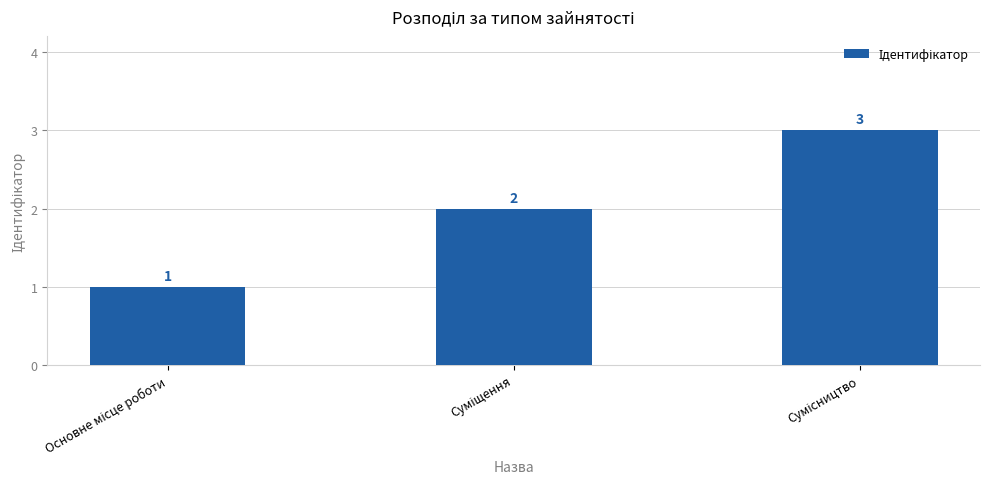

What is the maximum value shown in the chart?

3